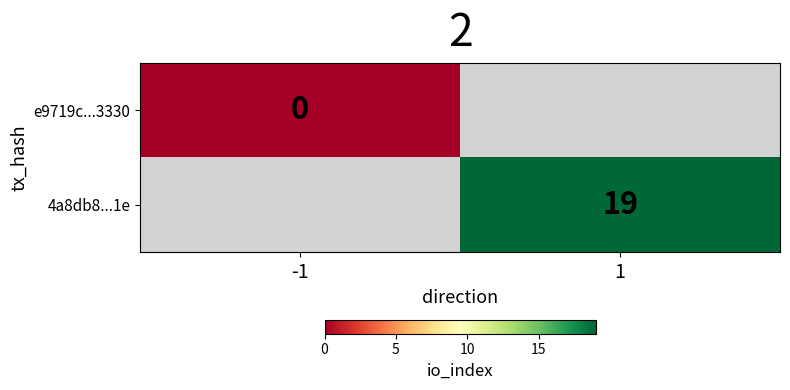

The value of 4a8db8...1e at 1 is 34. True or false?

False